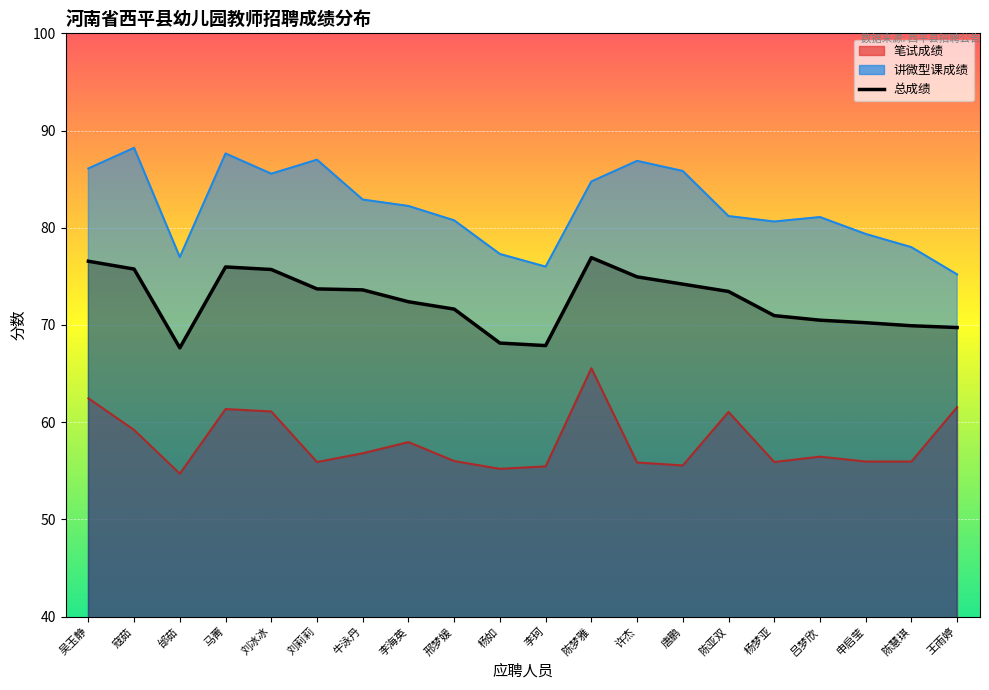

What is the approximate value at 许杰?

74.9